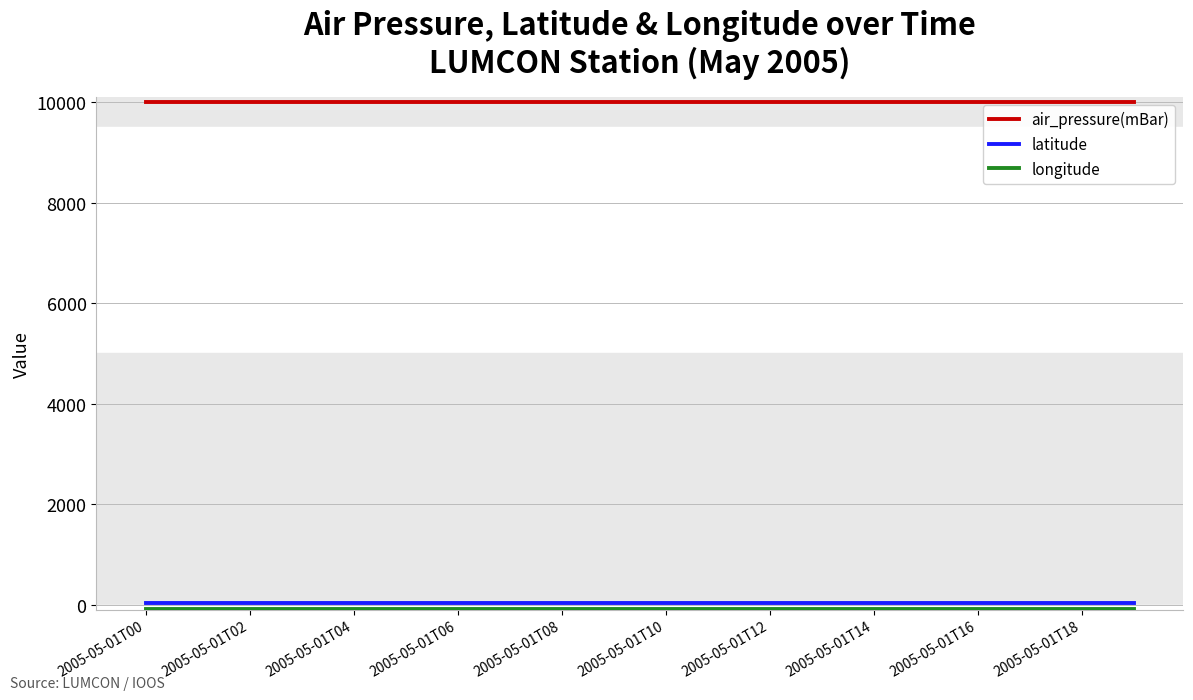

What is the greatest value displayed?

9999.0